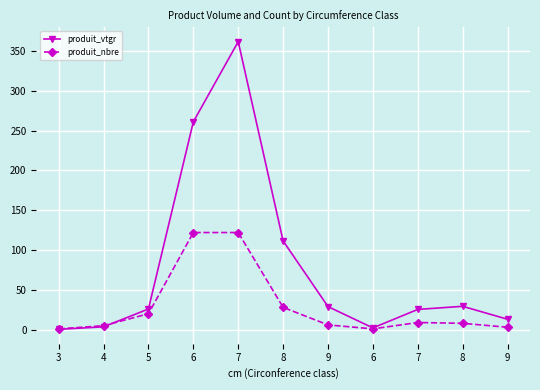

What is the difference between the maximum and minimum values in the produit_vtgr series?

361.3